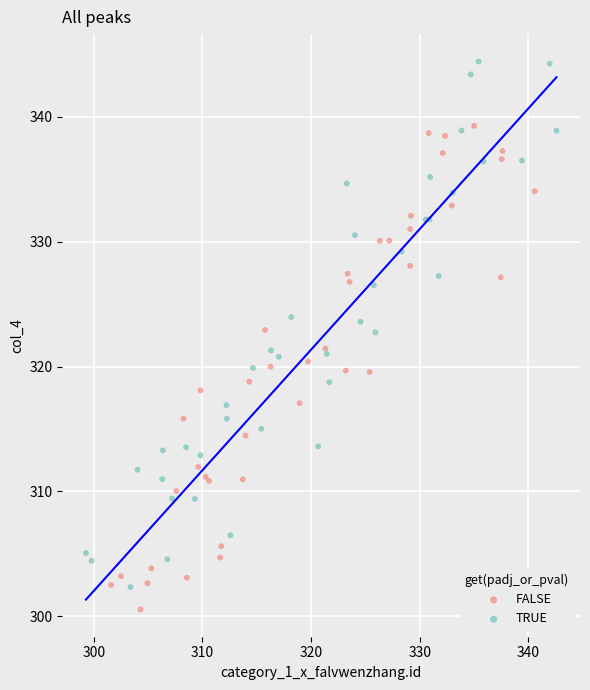

Which series reaches the minimum Y coordinate?

FALSE